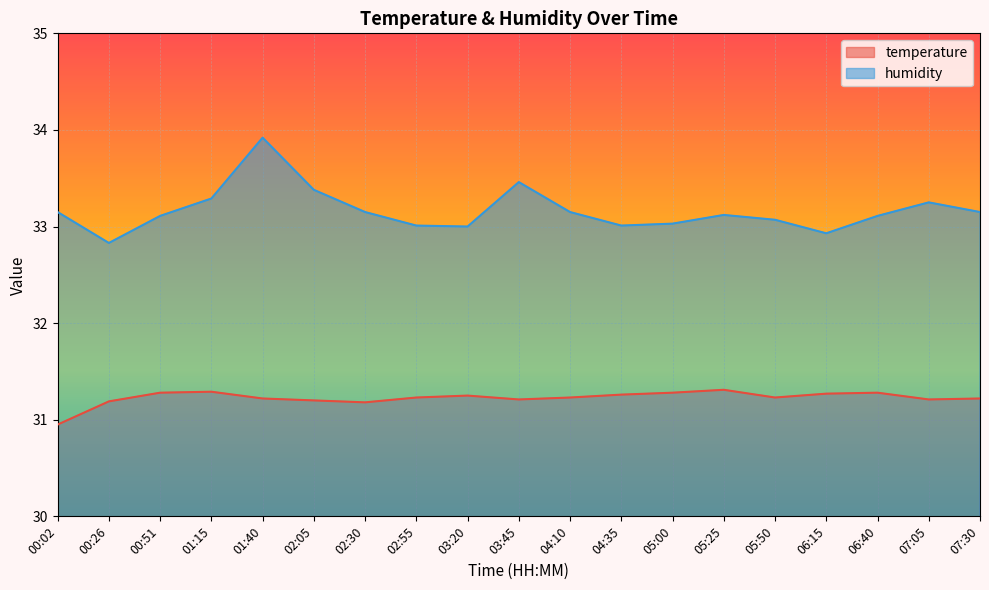

Count the temperature values in the range 31 to 32.

18